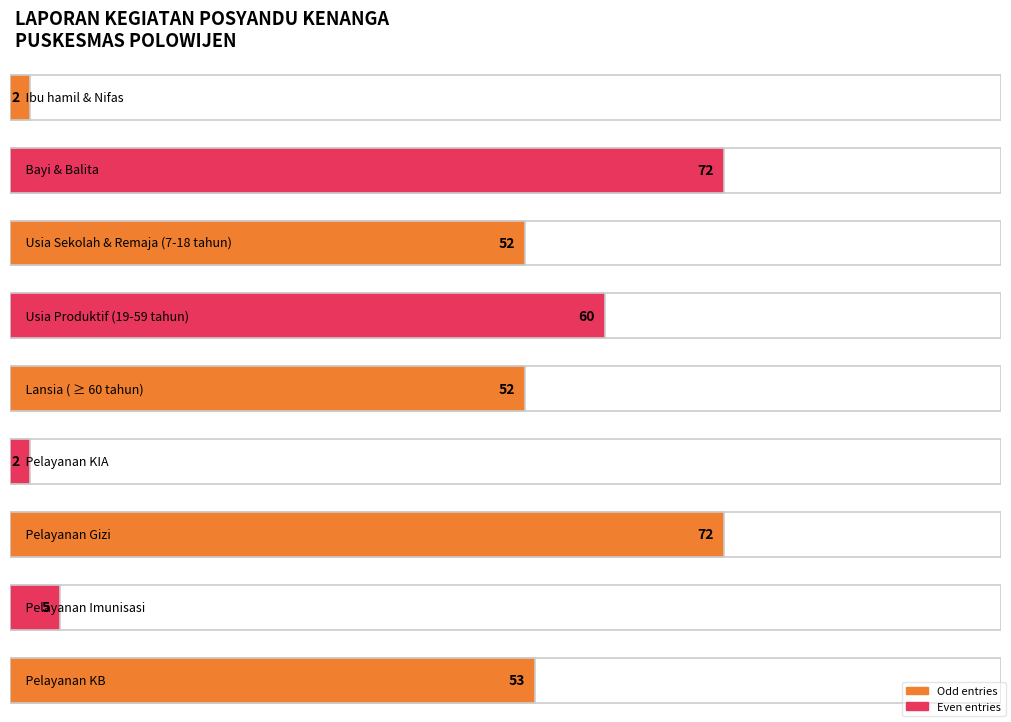

Which label corresponds to the largest value in the chart?

Bayi & Balita